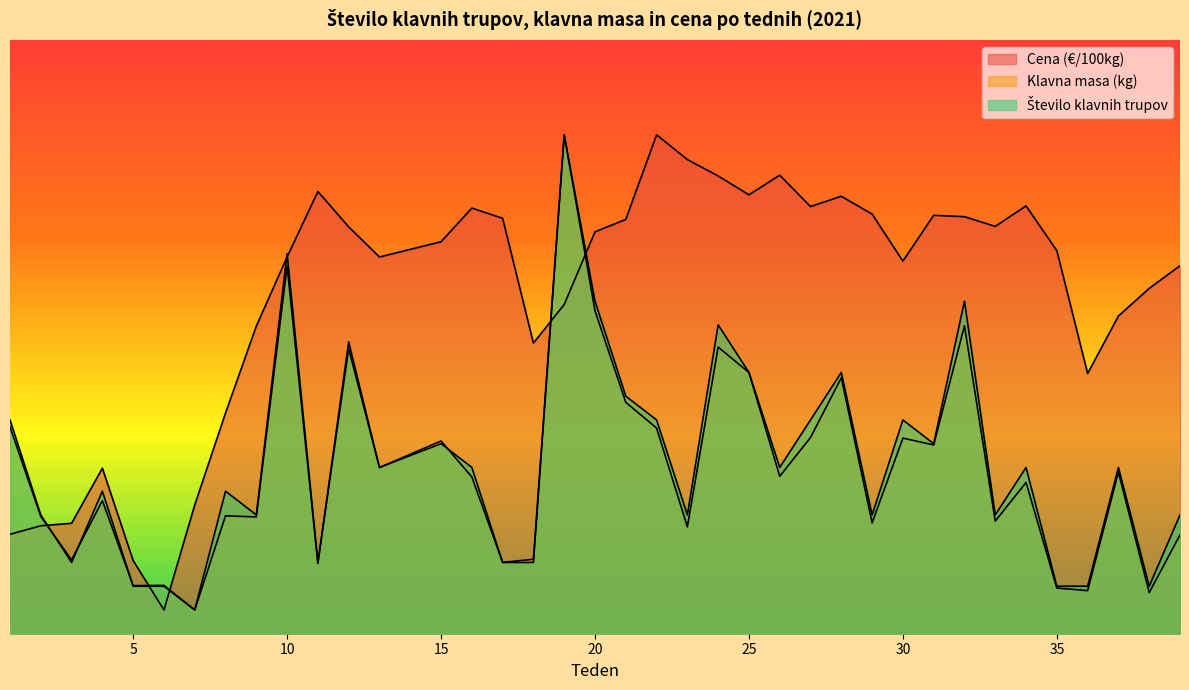

After their last crossing, which series has the higher values: Število klavnih trupov or Cena (€/100kg)?

Cena (€/100kg)